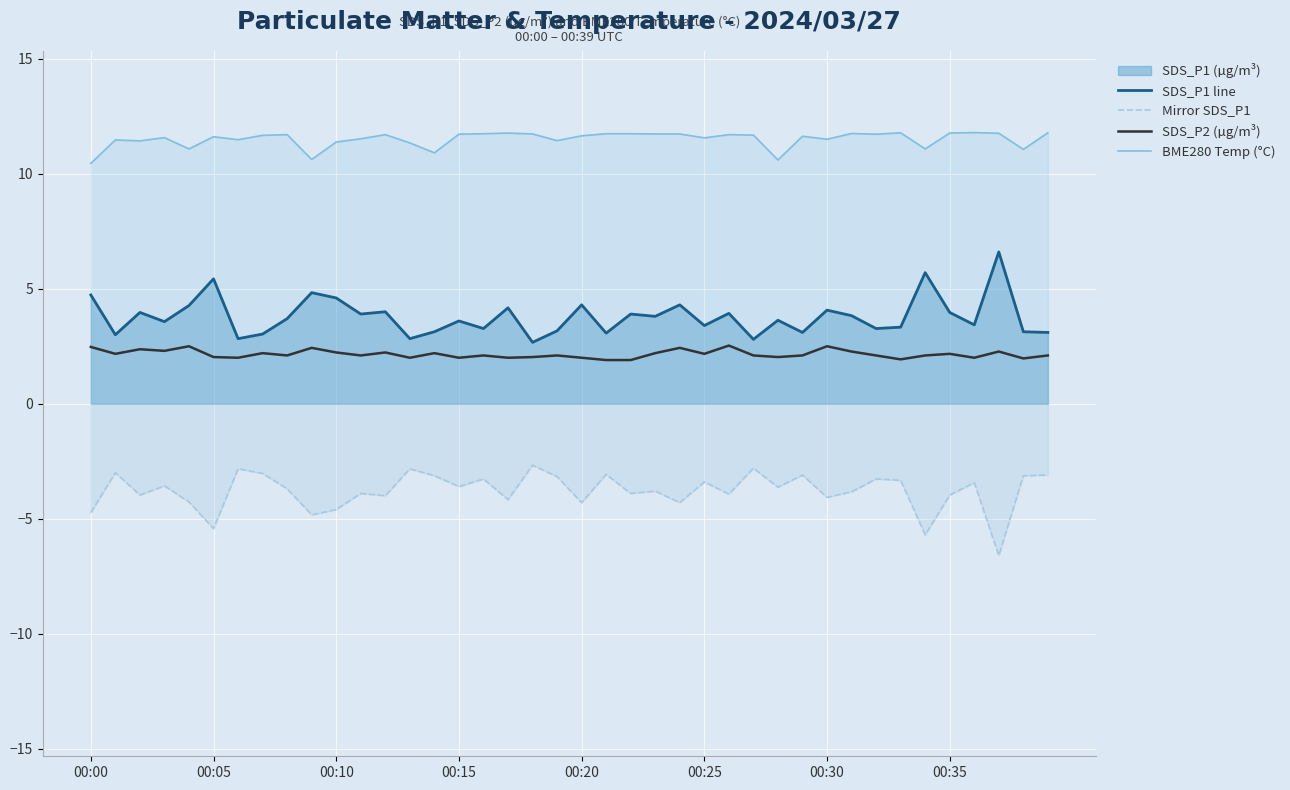

What is the difference between the maximum and minimum values in the Mirror SDS_P1 series?

3.9